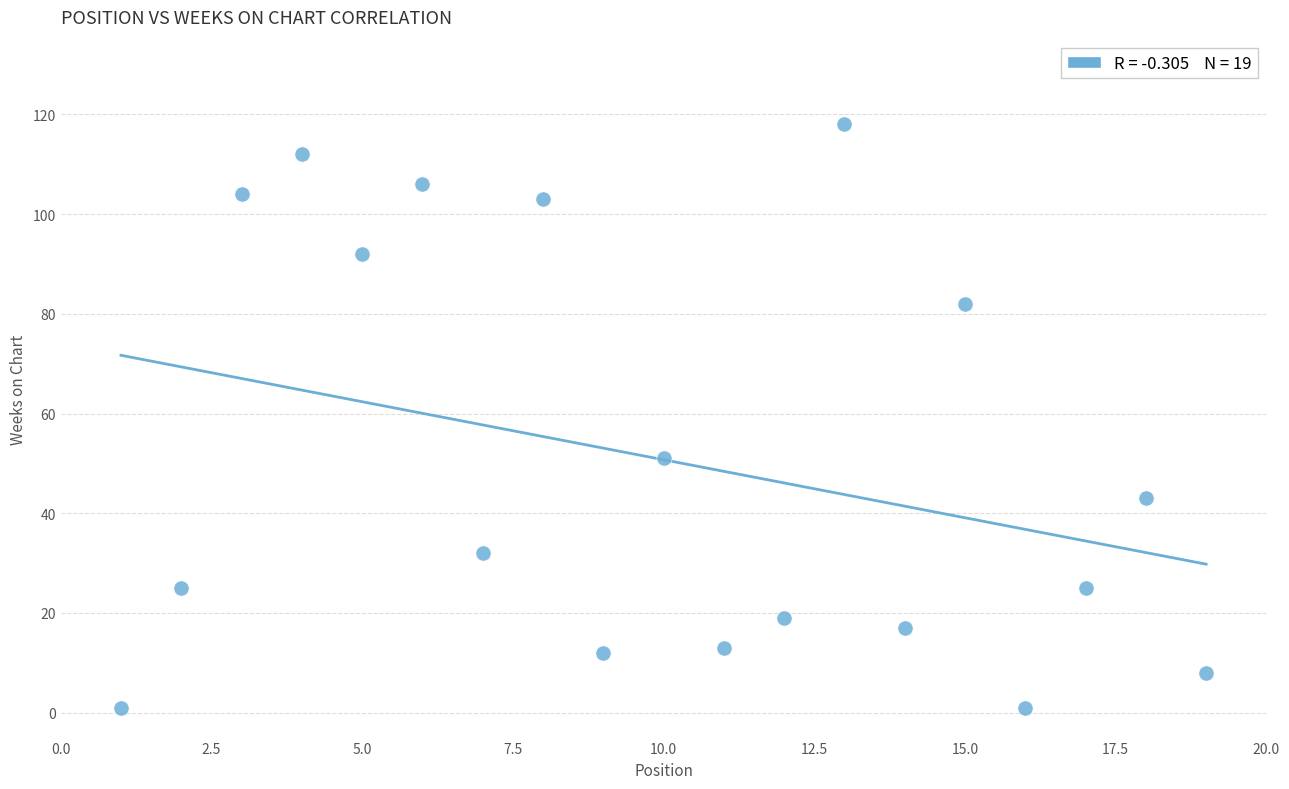

What is the range of Y values (max minus min)?

117